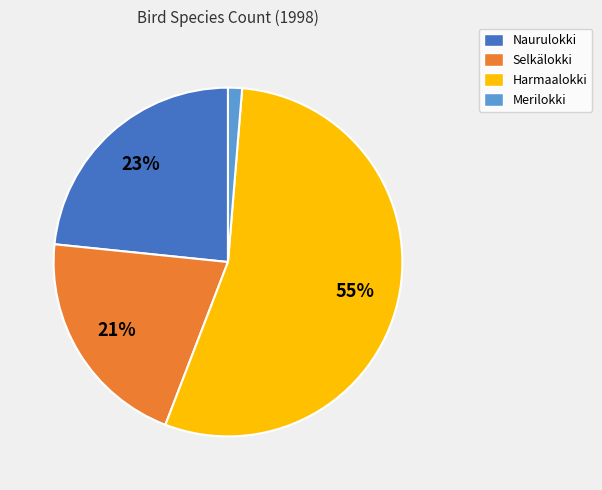

How many segments does this pie chart have?

4